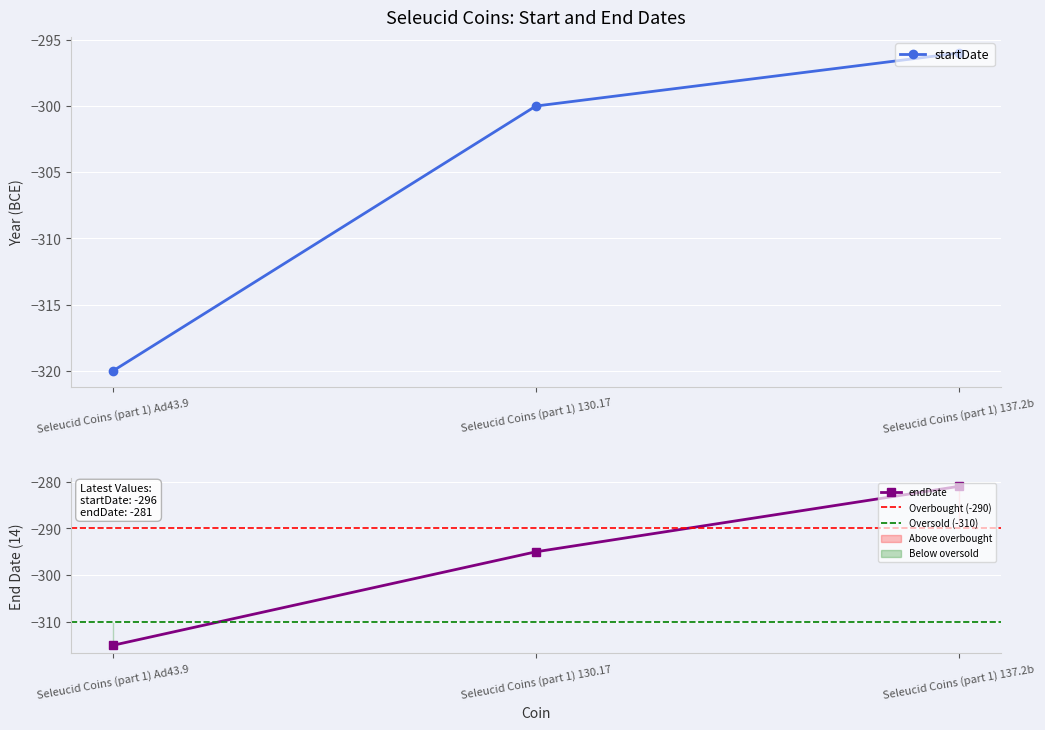

Which category has the lowest value across all series?

Seleucid Coins (part 1) Ad43.9